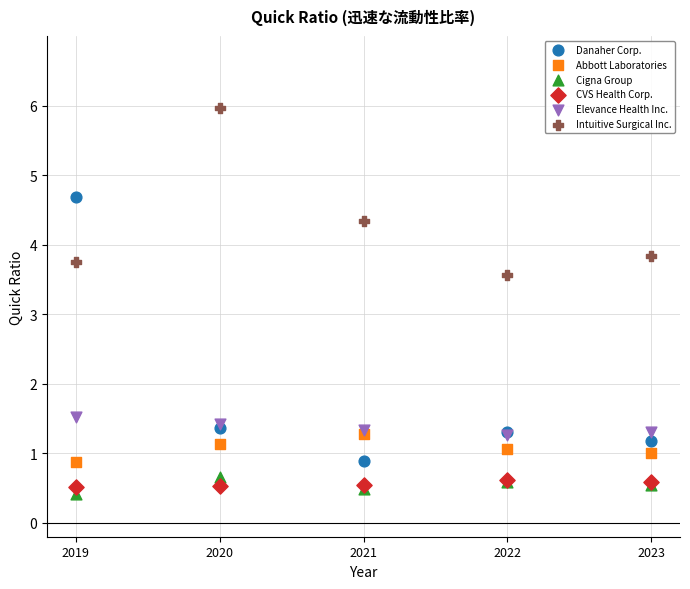

Which series contains the lowest Y value?

Cigna Group